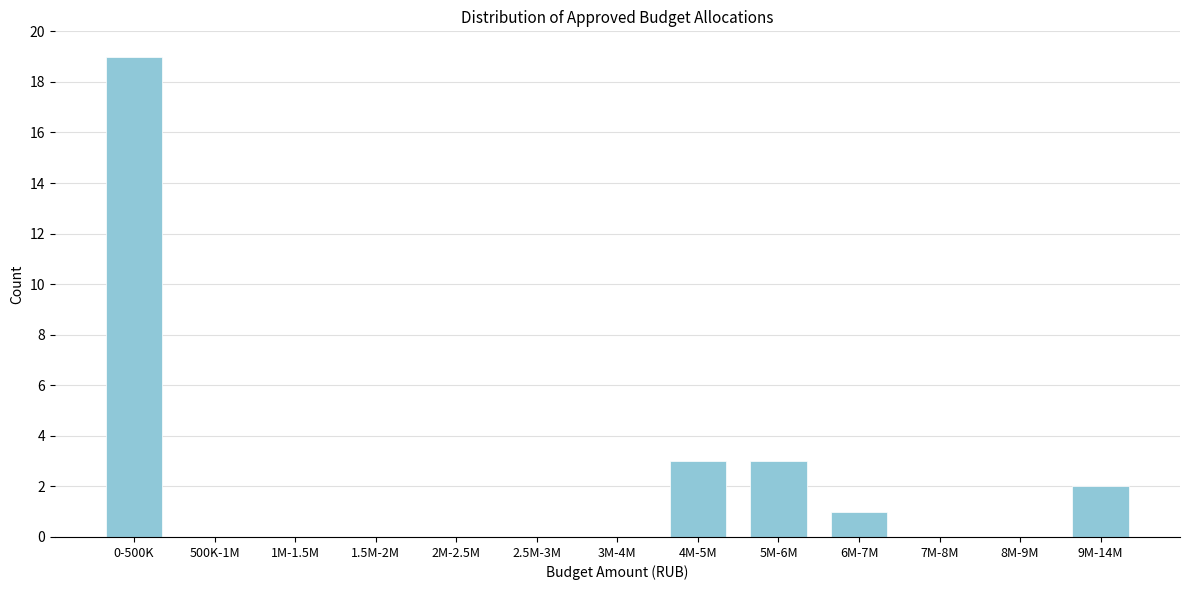

Reading left to right, list all the values displayed in this chart.

0-500K=19	500K-1M=0	1M-1.5M=0	1.5M-2M=0	2M-2.5M=0	2.5M-3M=0	3M-4M=0	4M-5M=3	5M-6M=3	6M-7M=1	7M-8M=0	8M-9M=0	9M-14M=2